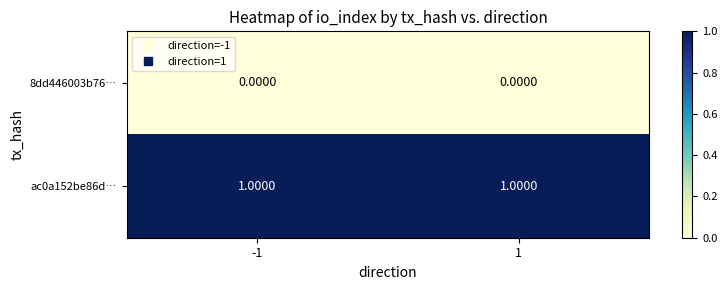

What is the total value across all series at -1?

1